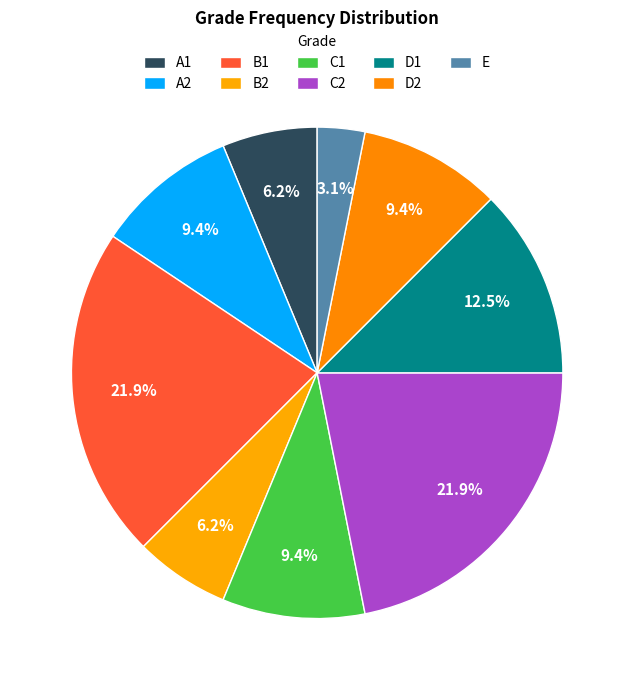

Approximately how many times larger is the value at B1 compared to A1?

3.5